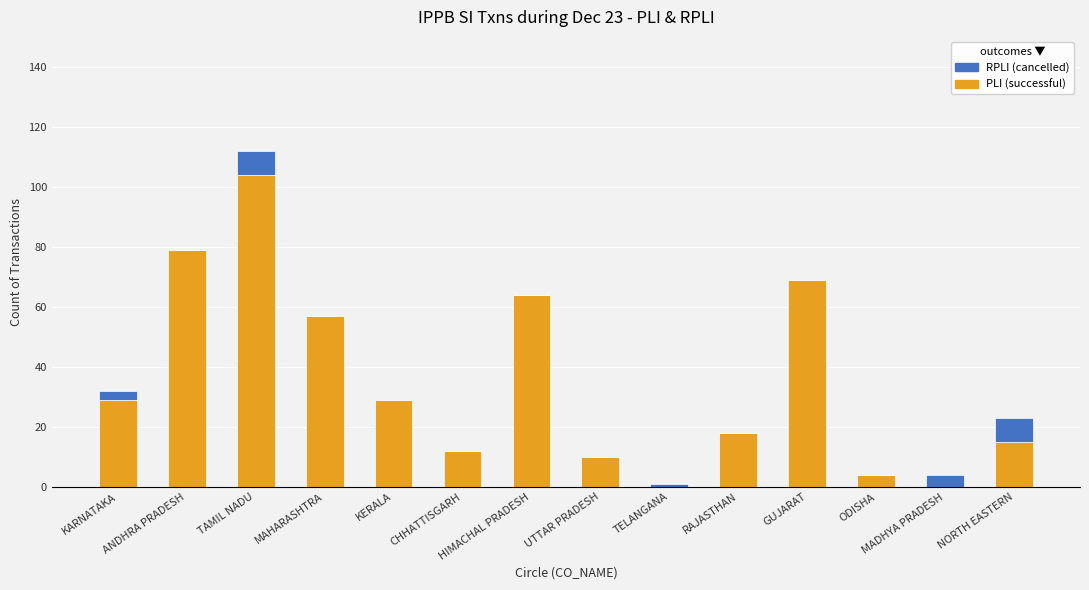

What is the total value across all series at ODISHA?

4